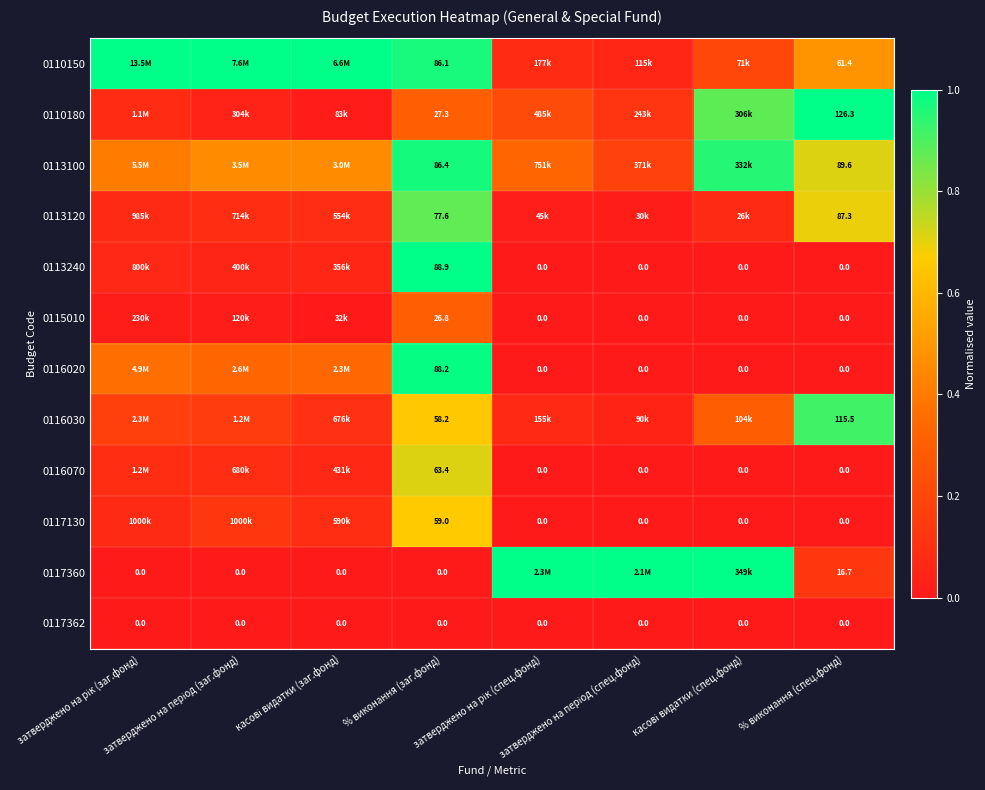

The 0110180 series shows 0.1 at затверджено на рік (спец.фонд). True or false?

False